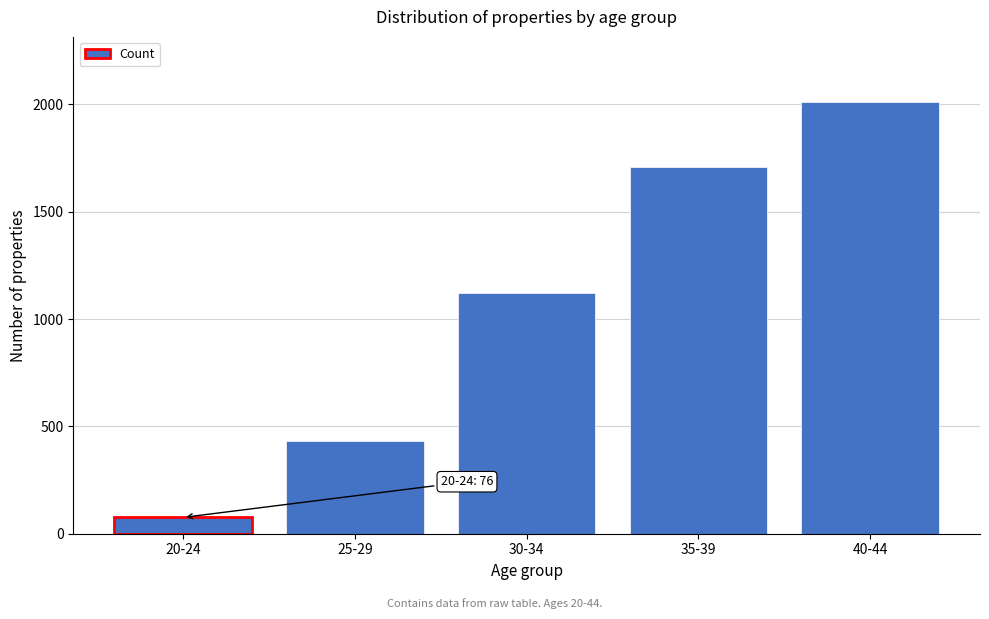

Reading left to right, transcribe all the data shown in this chart.

76	433	1121	1711	2013